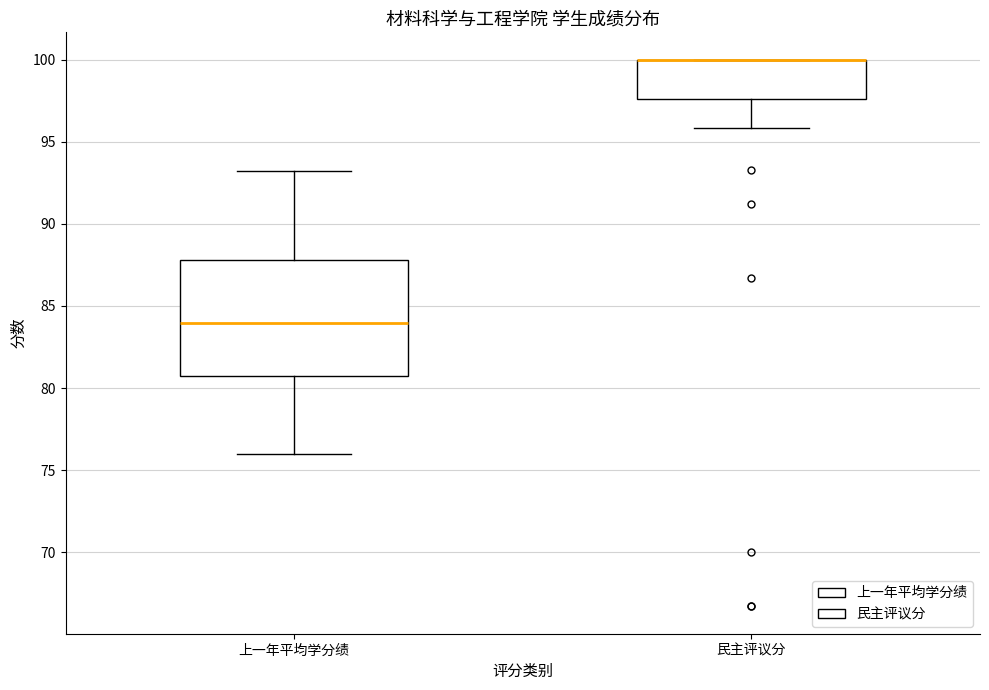

Where does the lower whisker of the box for 民主评议分 end on the y-axis? The values are not printed on the chart, so give them approximately, as read against the axis.

96.0